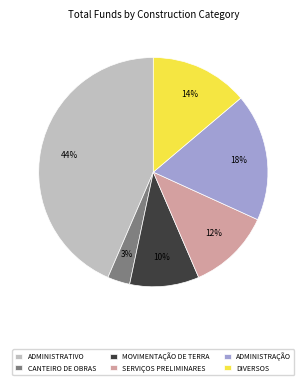

To the nearest percent, what is the average slice percentage?

17%